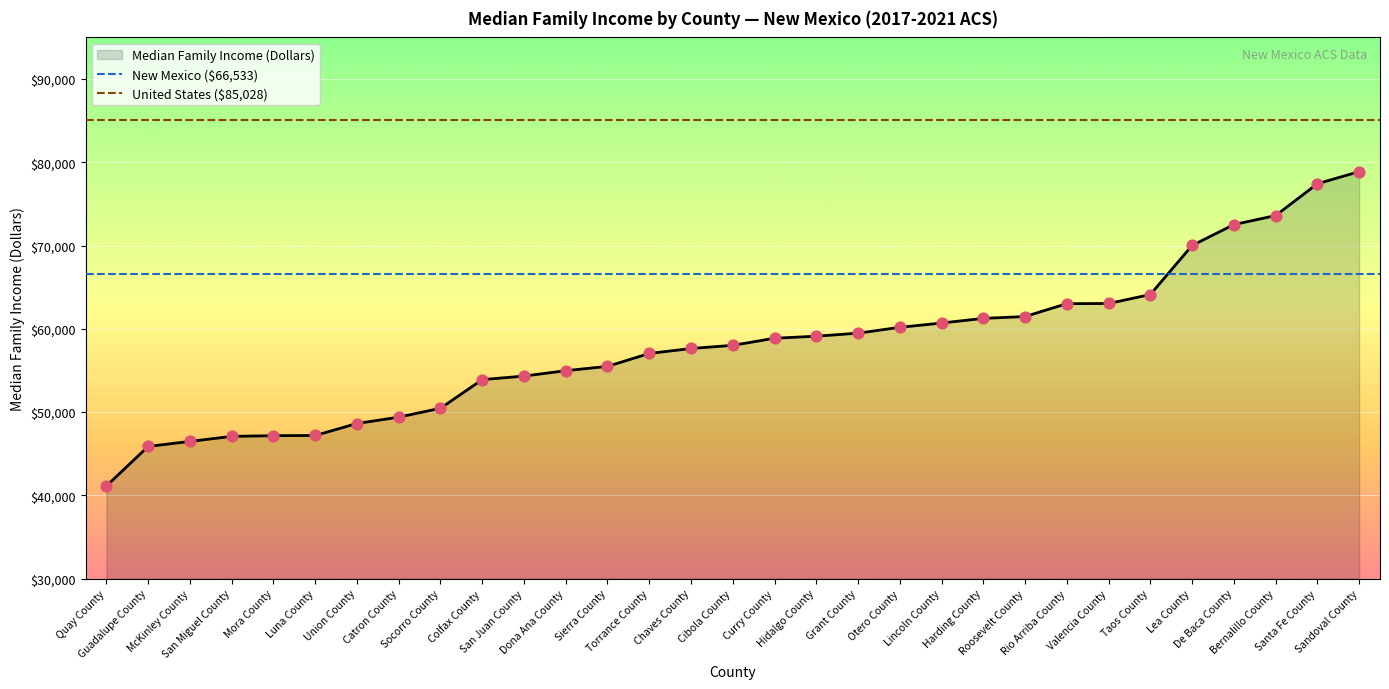

Which series reaches the maximum Y coordinate?

United States ($85,028)